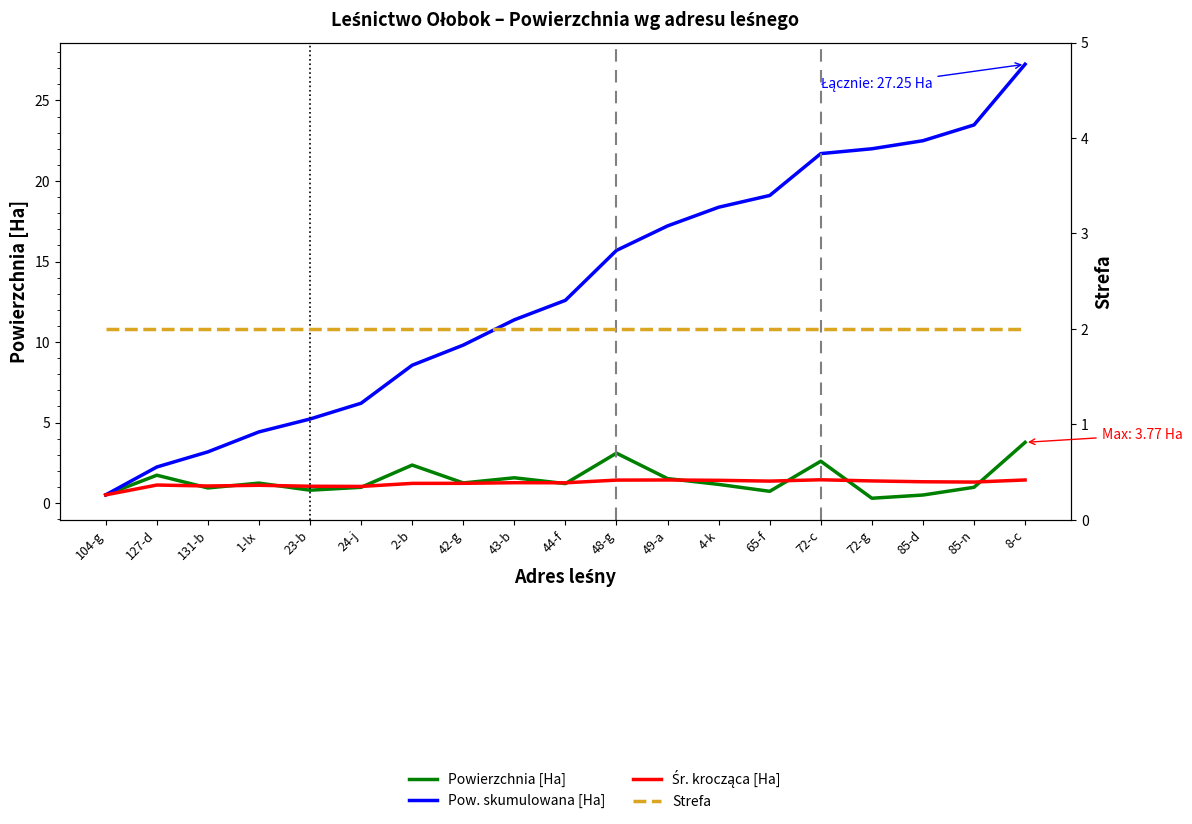

True or false: Pow. skumulowana [Ha] and Powierzchnia [Ha] cross at least once.

False